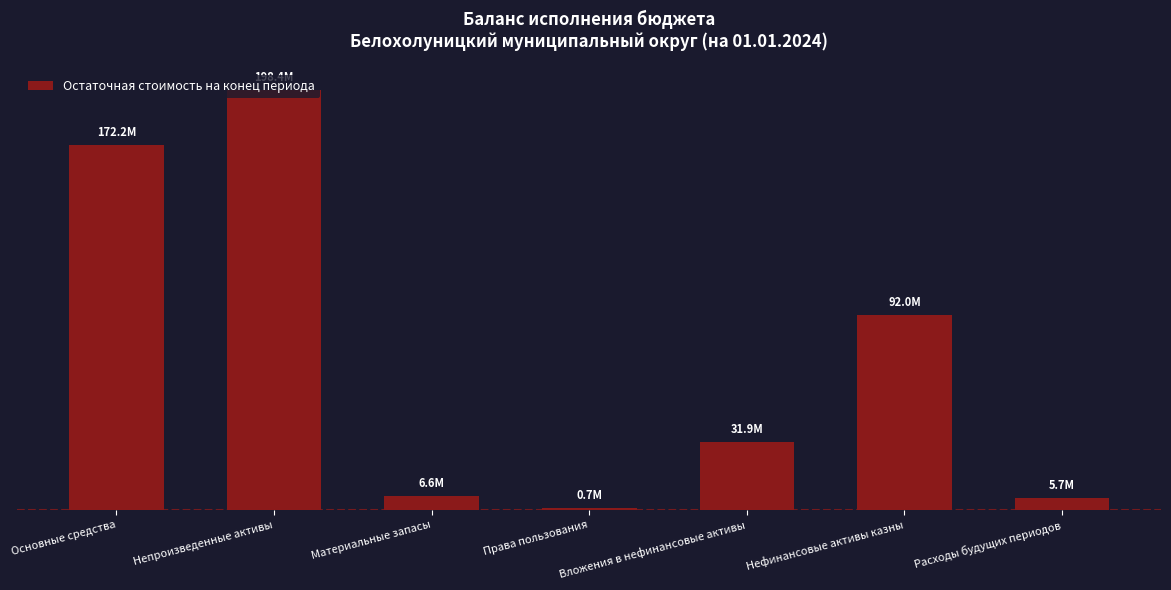

What is the sum of all values?

507405108.2